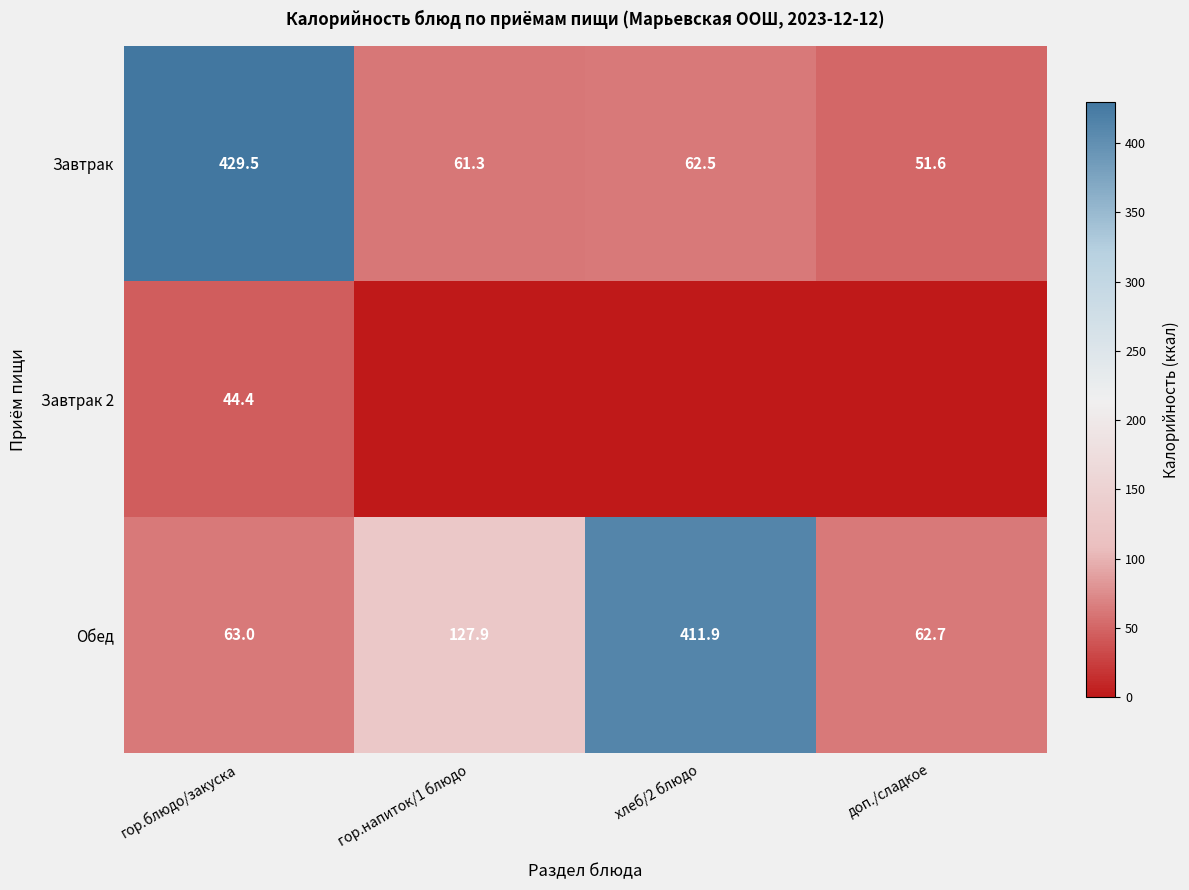

True or false: Завтрак has a value of 38.8 at гор.напиток/1 блюдо.

False